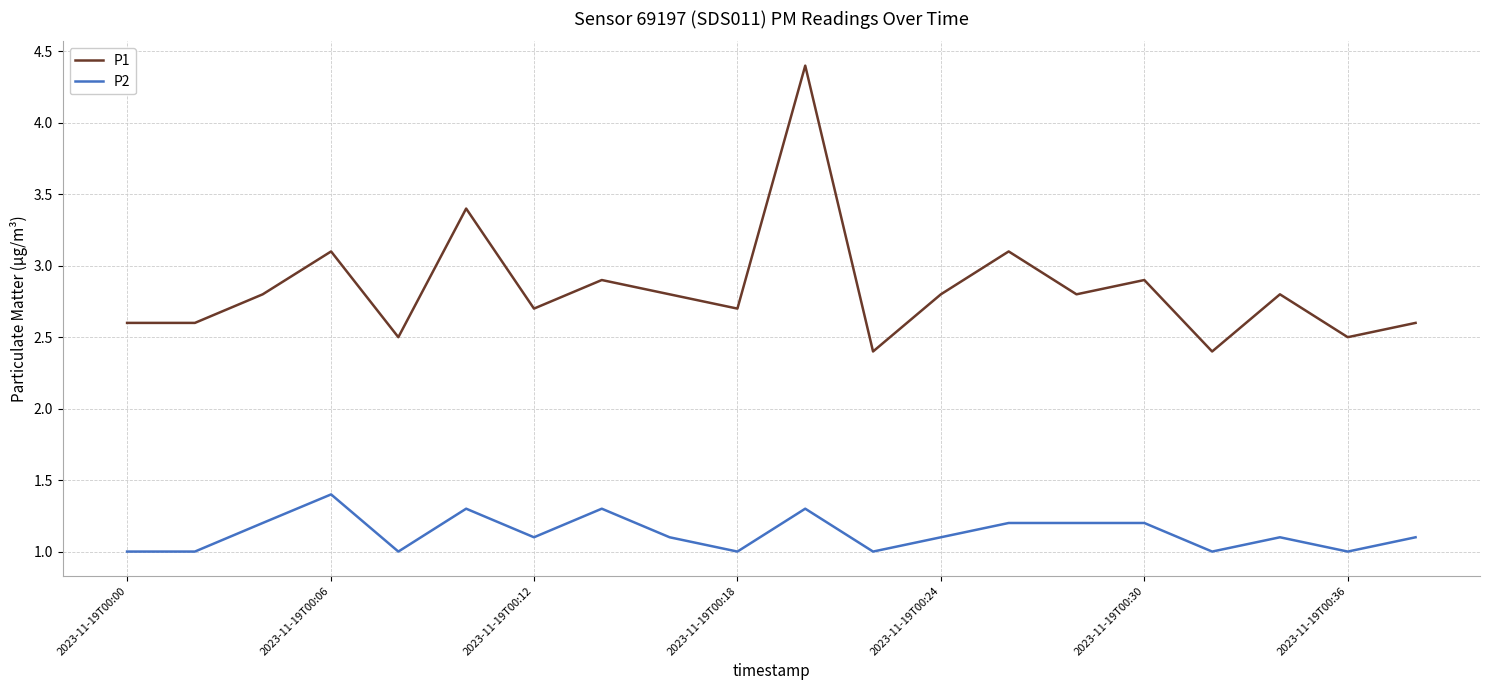

How many distinct data groups are displayed?

2